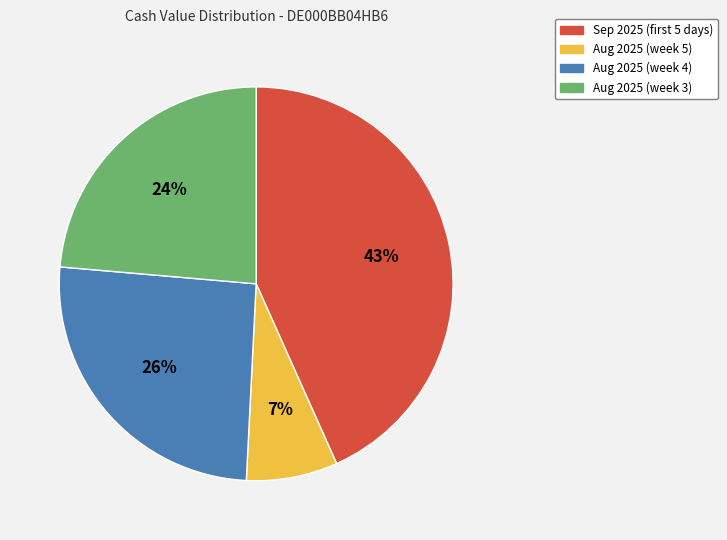

Which slice is the largest?

Sep 2025 (first 5 days)